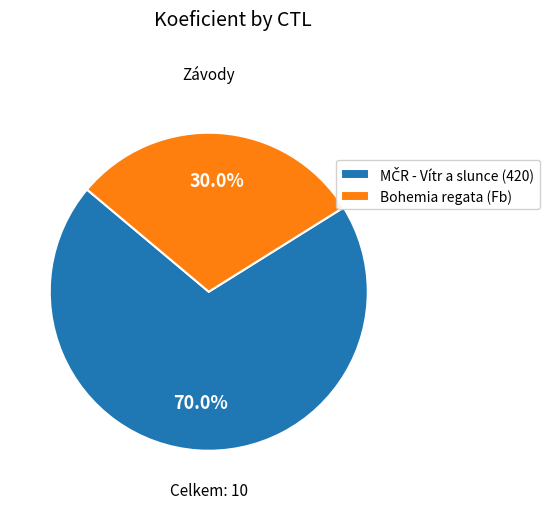

Is there a majority slice in this chart?

Yes